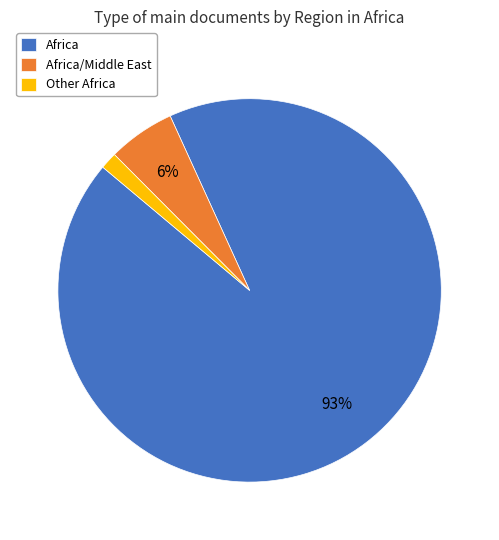

What is the ratio of the value at Africa/Middle East to the value at Africa?

0.1